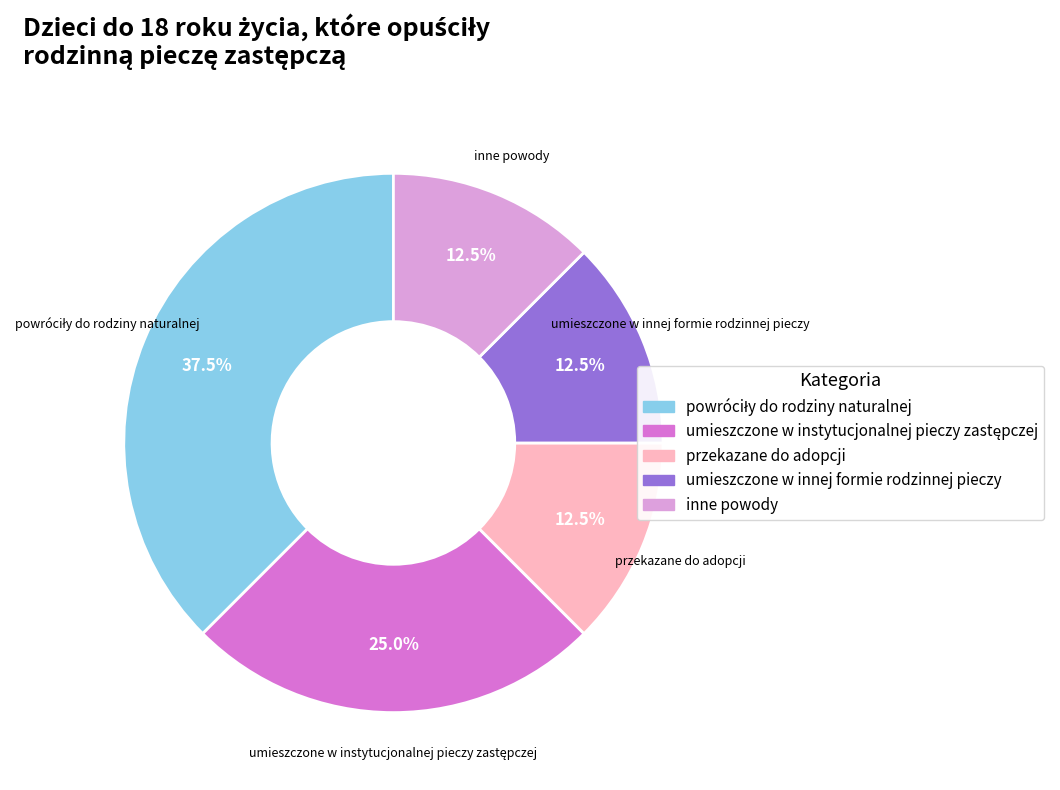

How many segments does this pie chart have?

5